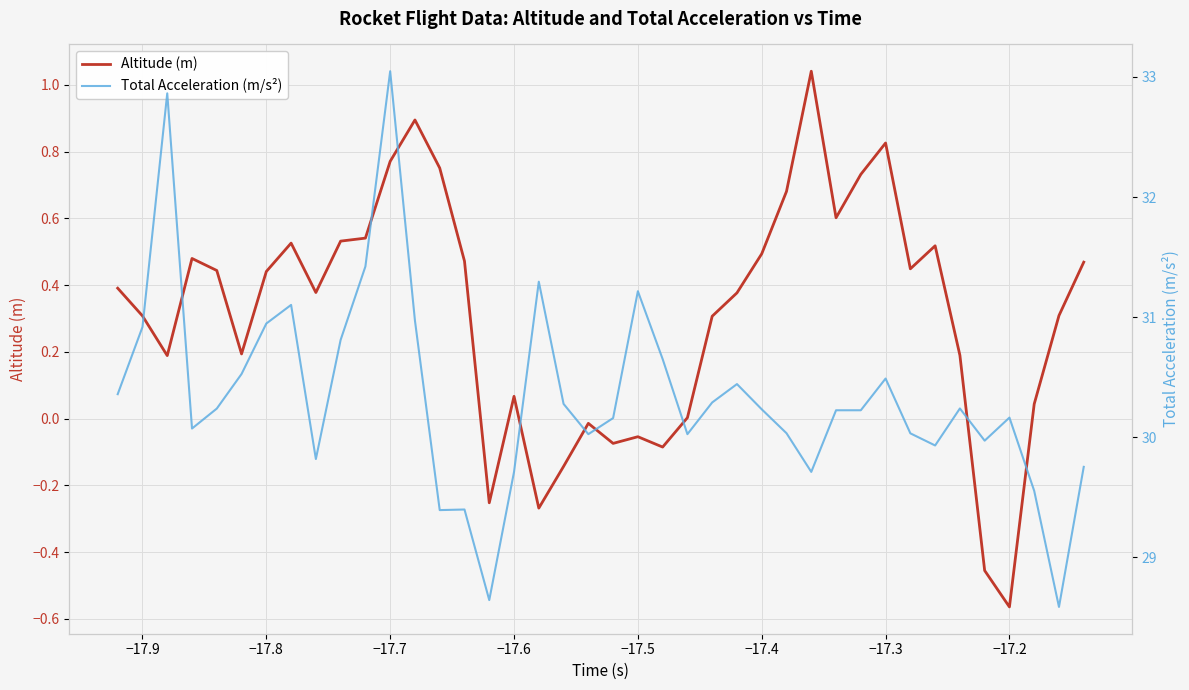

True or false: Altitude (m) and Total Acceleration (m/s²) cross at least once.

False